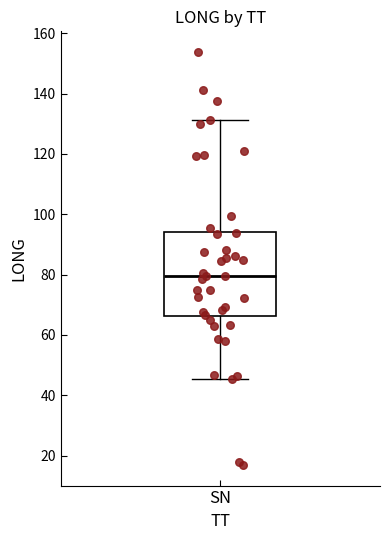

Transcribe this box plot: give where the median line is, the range the box spans, and where the two whiskers end, as read against the y-axis. The values are not printed on the chart, so give them approximately, as read against the axis.

median 80, box 66 to 94, whiskers 46 to 132